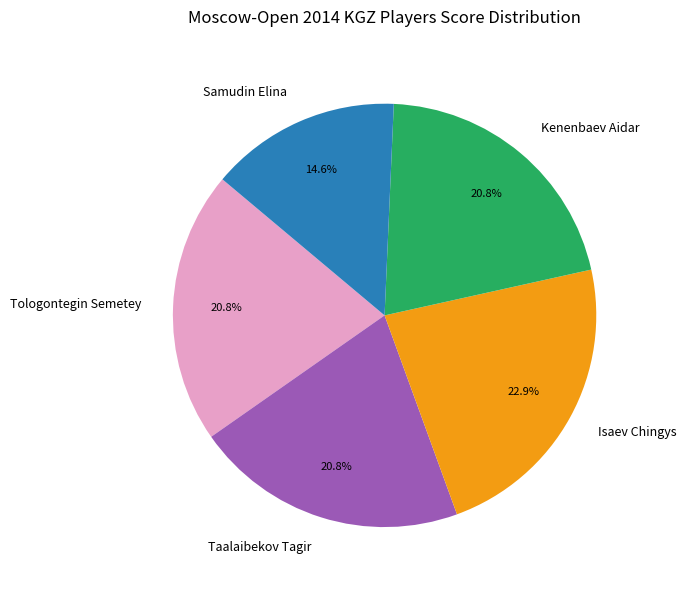

What percentage is the Samudin Elina slice, to the nearest percent?

15%